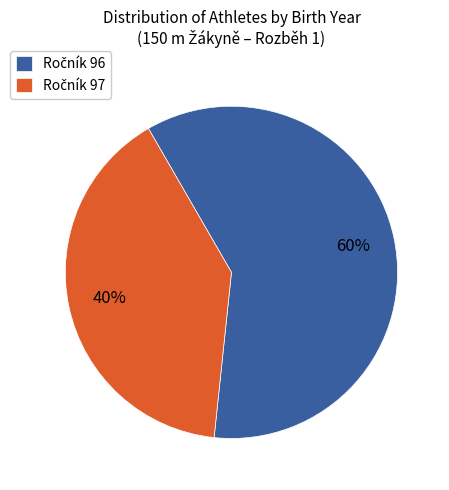

Is there a majority slice in this chart?

Yes